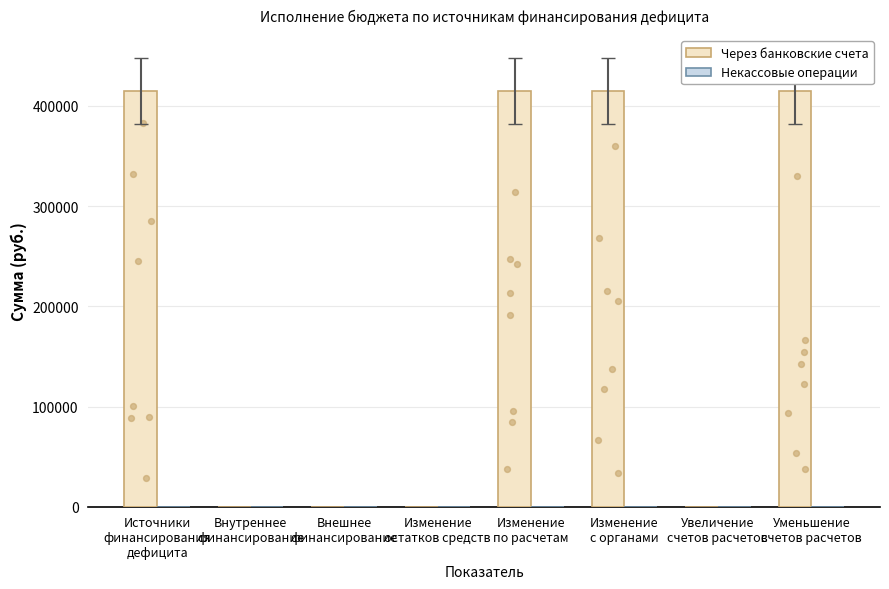

At which category is the sum across all series the highest?

Источники
финансирования
дефицита